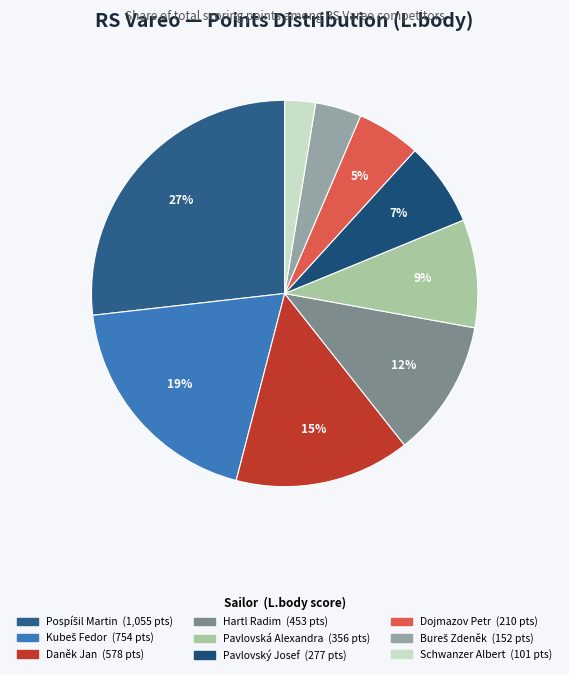

To the nearest percent, what is the difference between the largest and smallest slice percentages?

24%